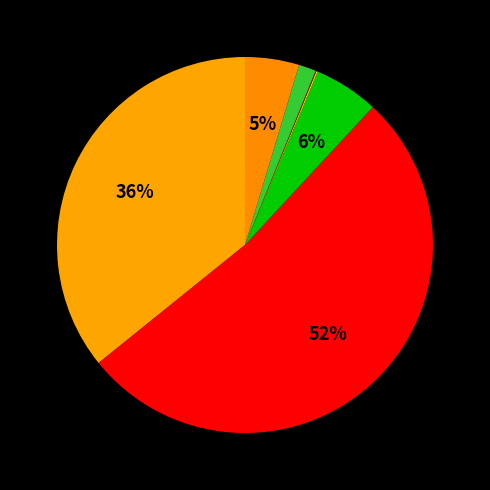

Rank the categories by value from highest to lowest.

一般行政管理事务, 行政运行, 机关事业单位基本养老保险缴费支出, 住房公积金, 行政单位医疗, 财政对失业保险基金的补助, 财政对工伤保险基金的补助